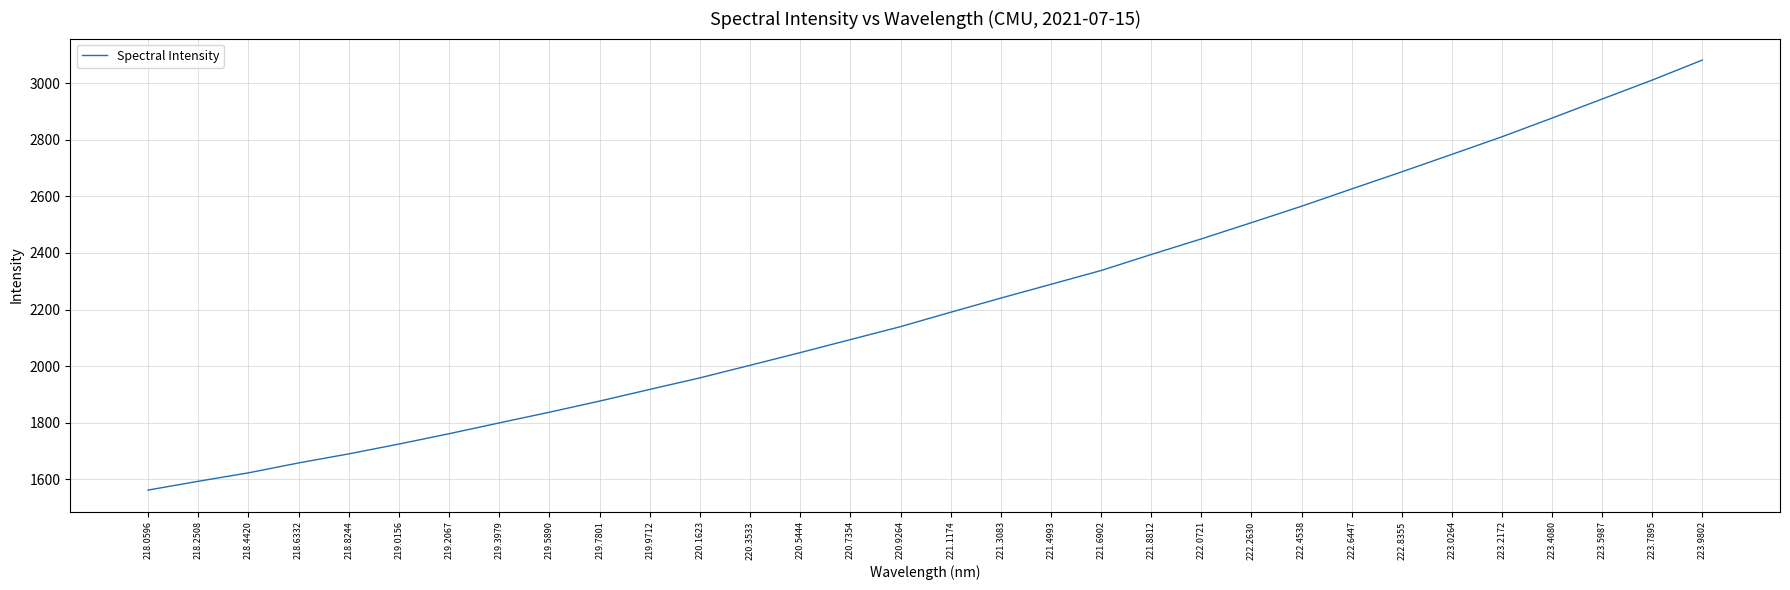

Count the number of values greater than 2190.

16